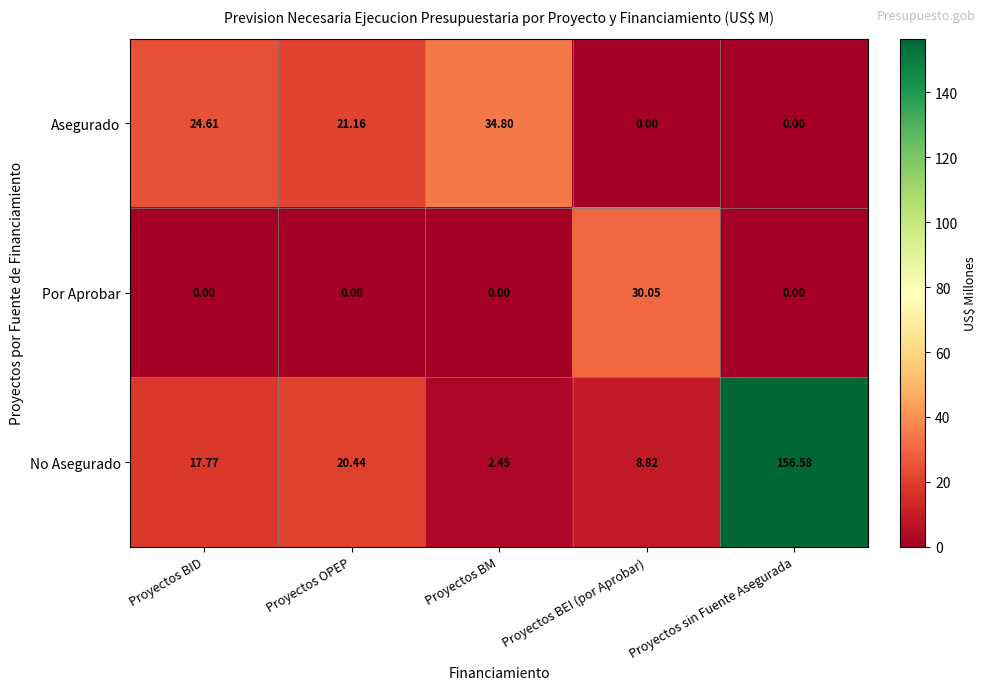

Which series has the widest spread of values?

No Asegurado